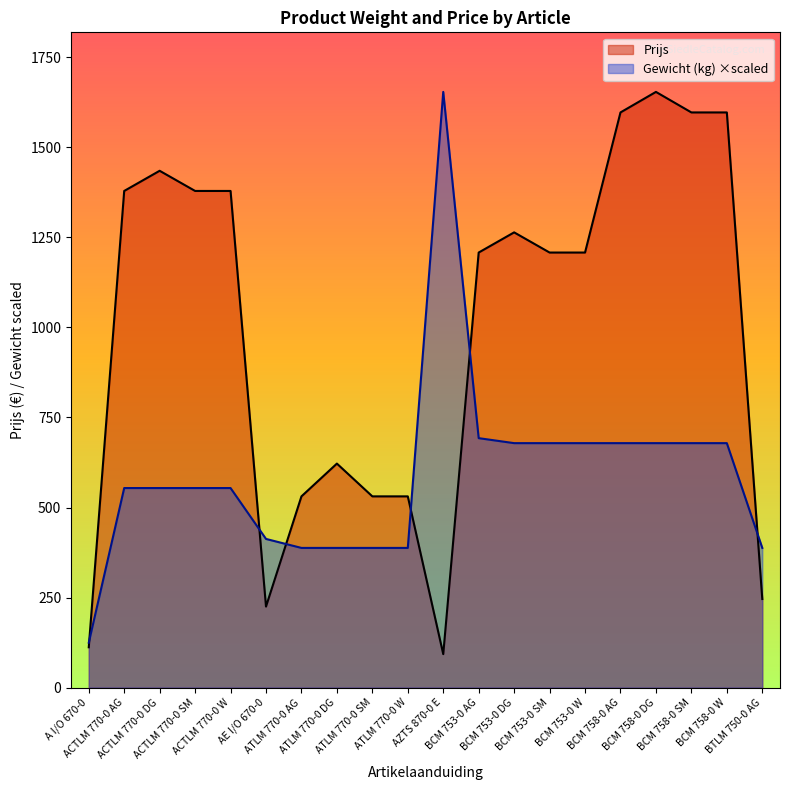

What is the spread (max minus min) of values at A I/O 670-0?

12.7